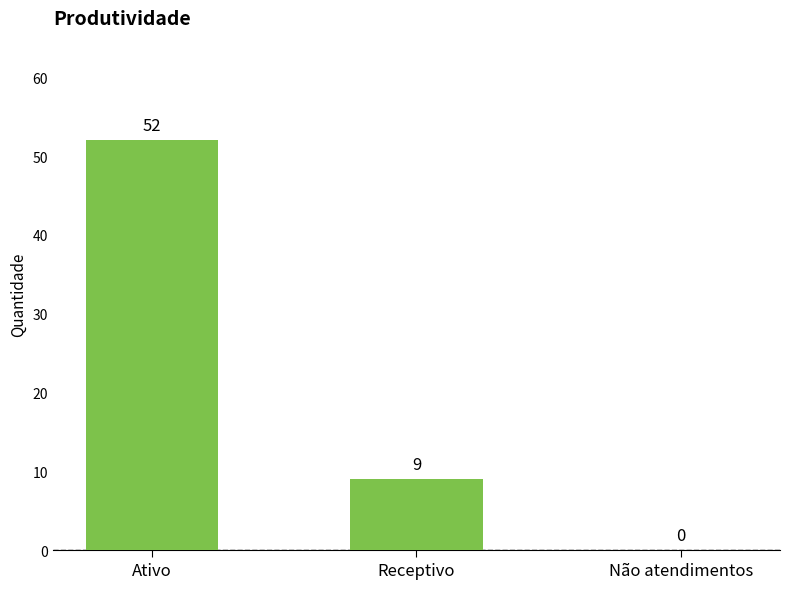

Where is the data nearest to the value 26?

Receptivo